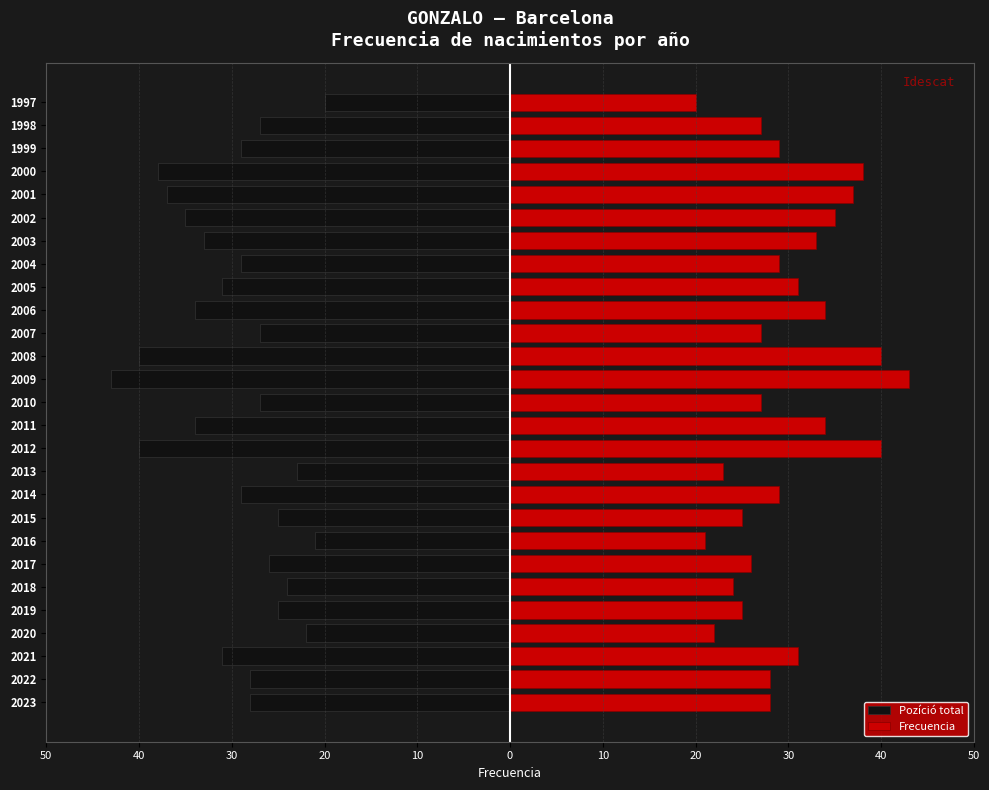

What is the difference between the Pozíció total values at 2022 and 2010?

1